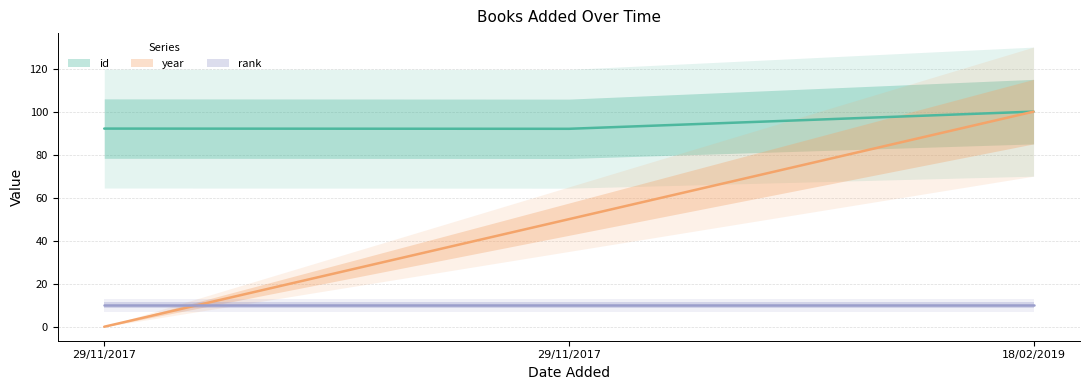

The year series shows 100.0 at 18/02/2019. True or false?

True